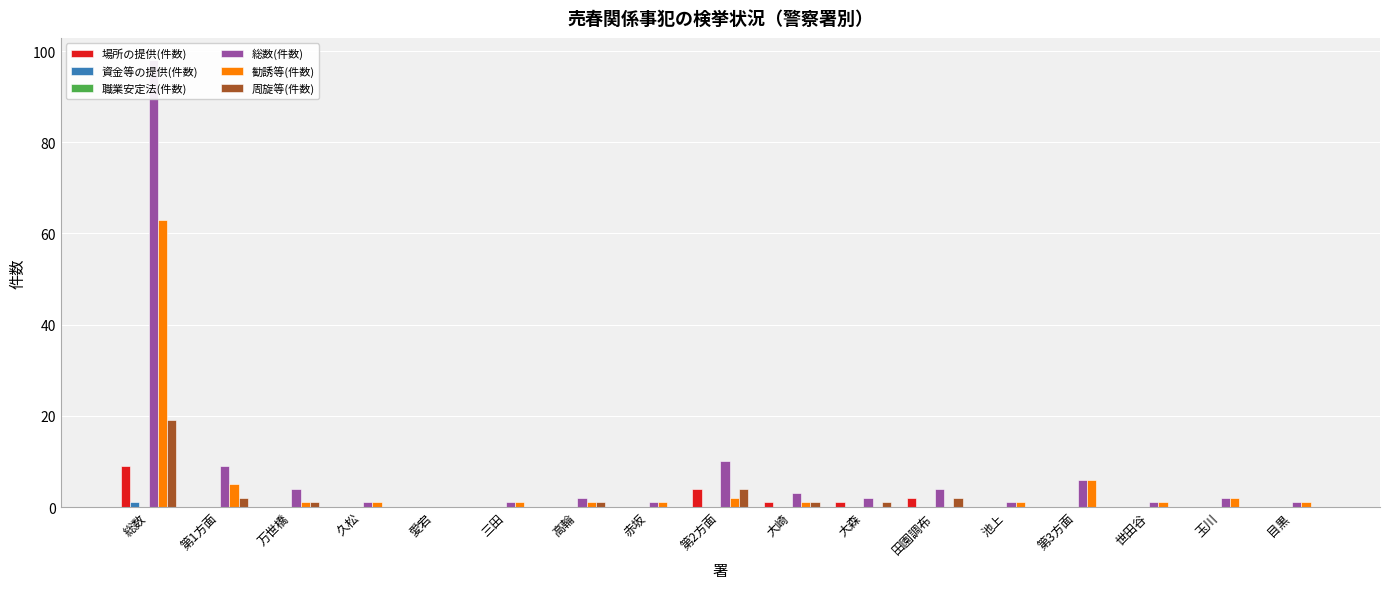

Which series has the largest total across all categories?

総数(件数)